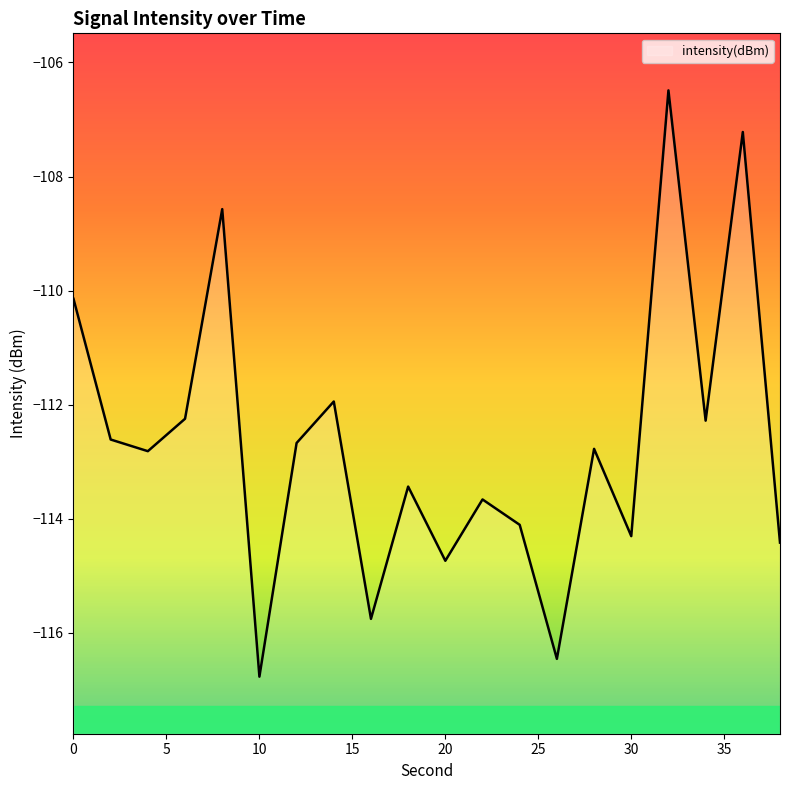

Between 16 and 30, which is larger?

30